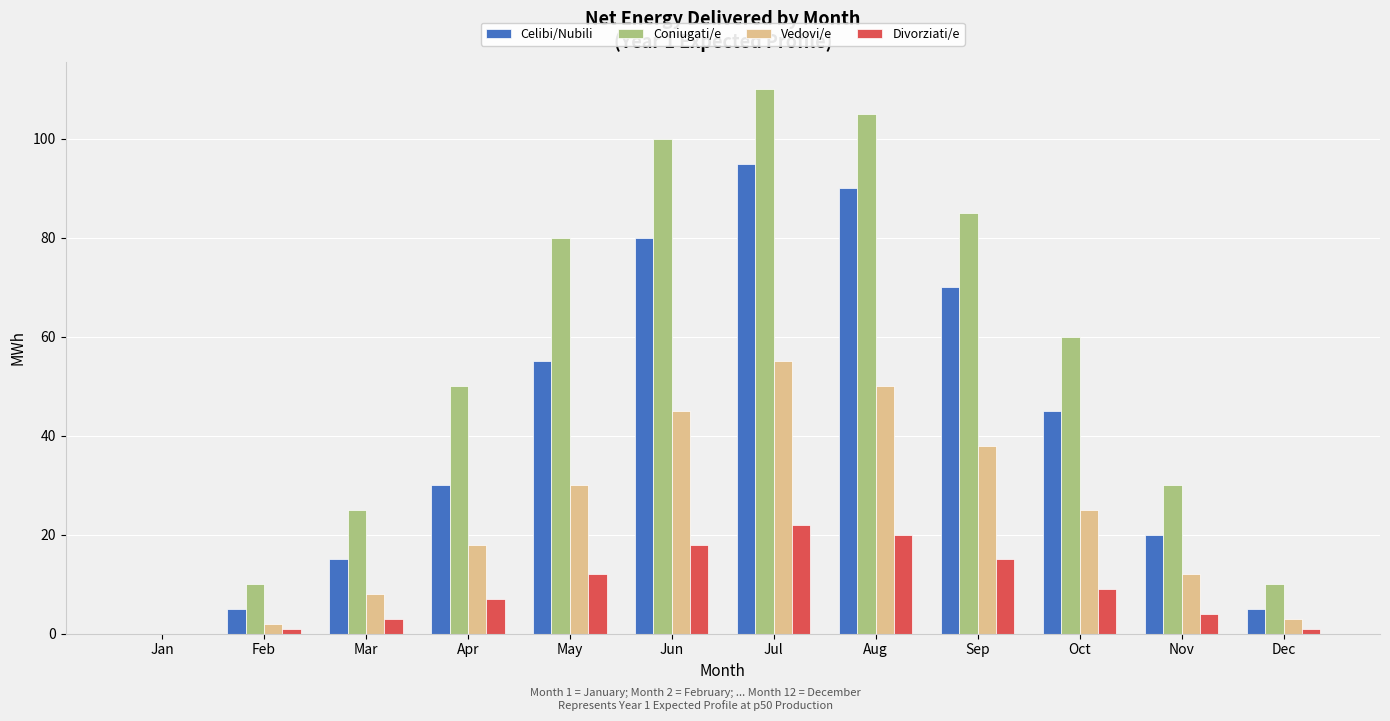

Reading left to right, what are all the values shown in this chart?

Celibi/Nubili: 0	5	15	30	55	80	95	90	70	45	20	5
Coniugati/e: 0	10	25	50	80	100	110	105	85	60	30	10
Vedovi/e: 0	2	8	18	30	45	55	50	38	25	12	3
Divorziati/e: 0	1	3	7	12	18	22	20	15	9	4	1